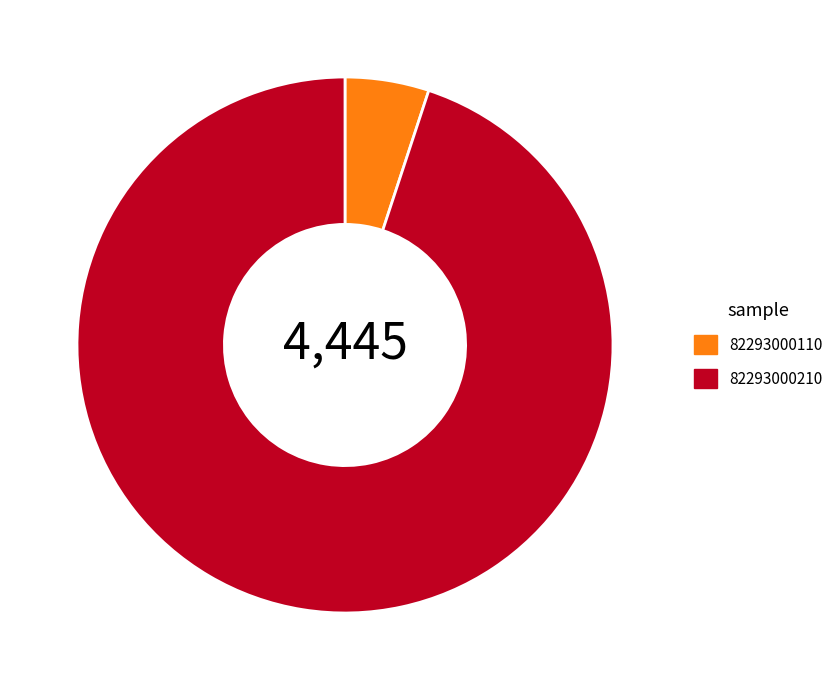

Approximately how many times larger is the value at 82293000210 compared to 82293000110?

18.8